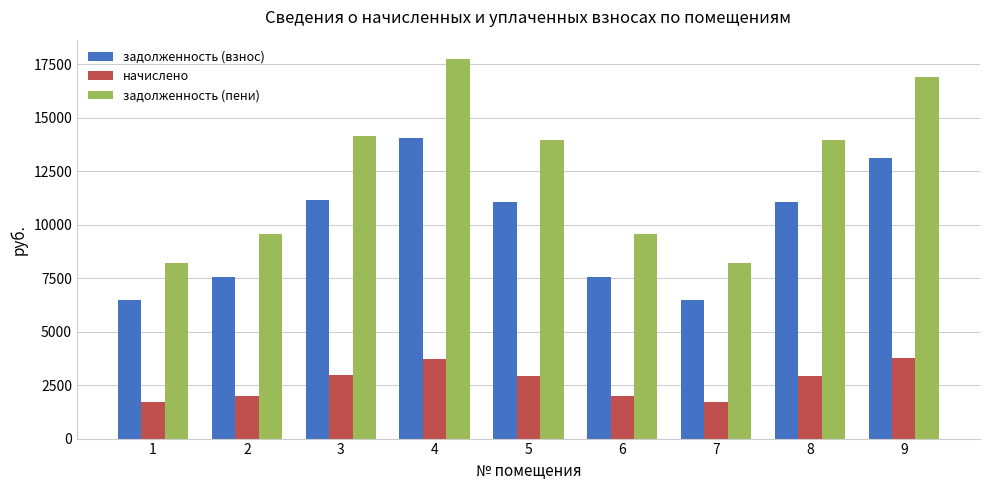

What is the difference between the highest and lowest values at 3?

11170.8